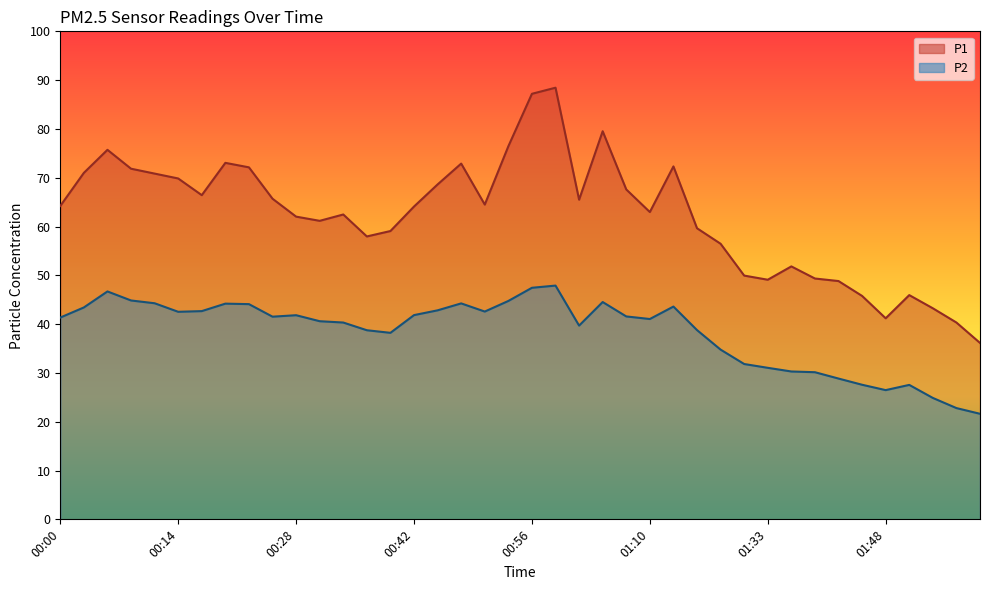

The P1 series shows 59.1 at 00:39. True or false?

True